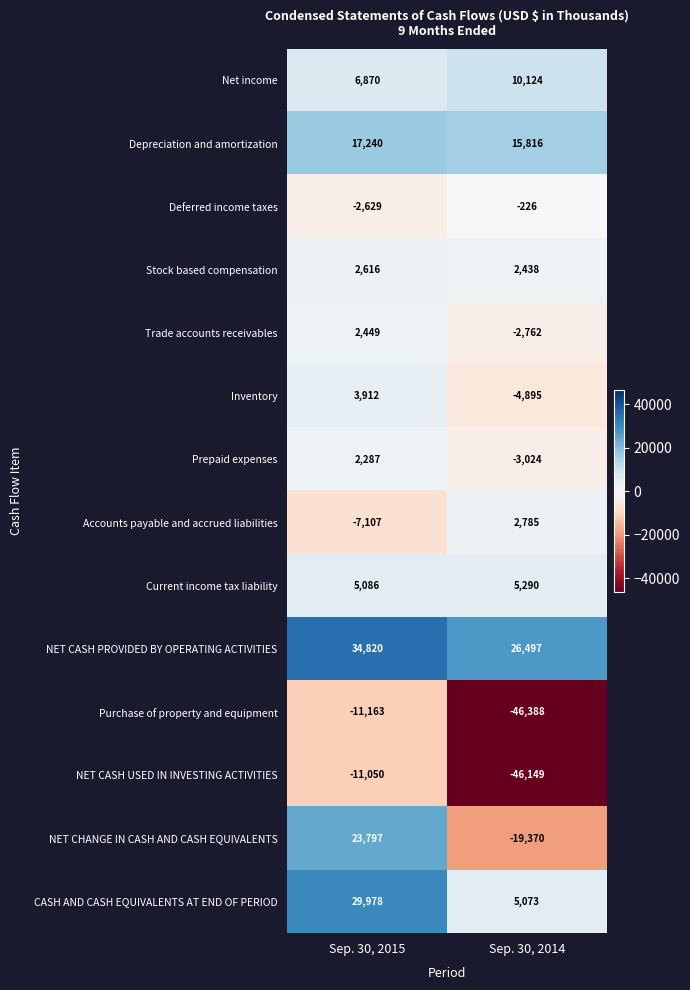

The value of Depreciation and amortization at Sep. 30, 2014 is 6560. True or false?

False